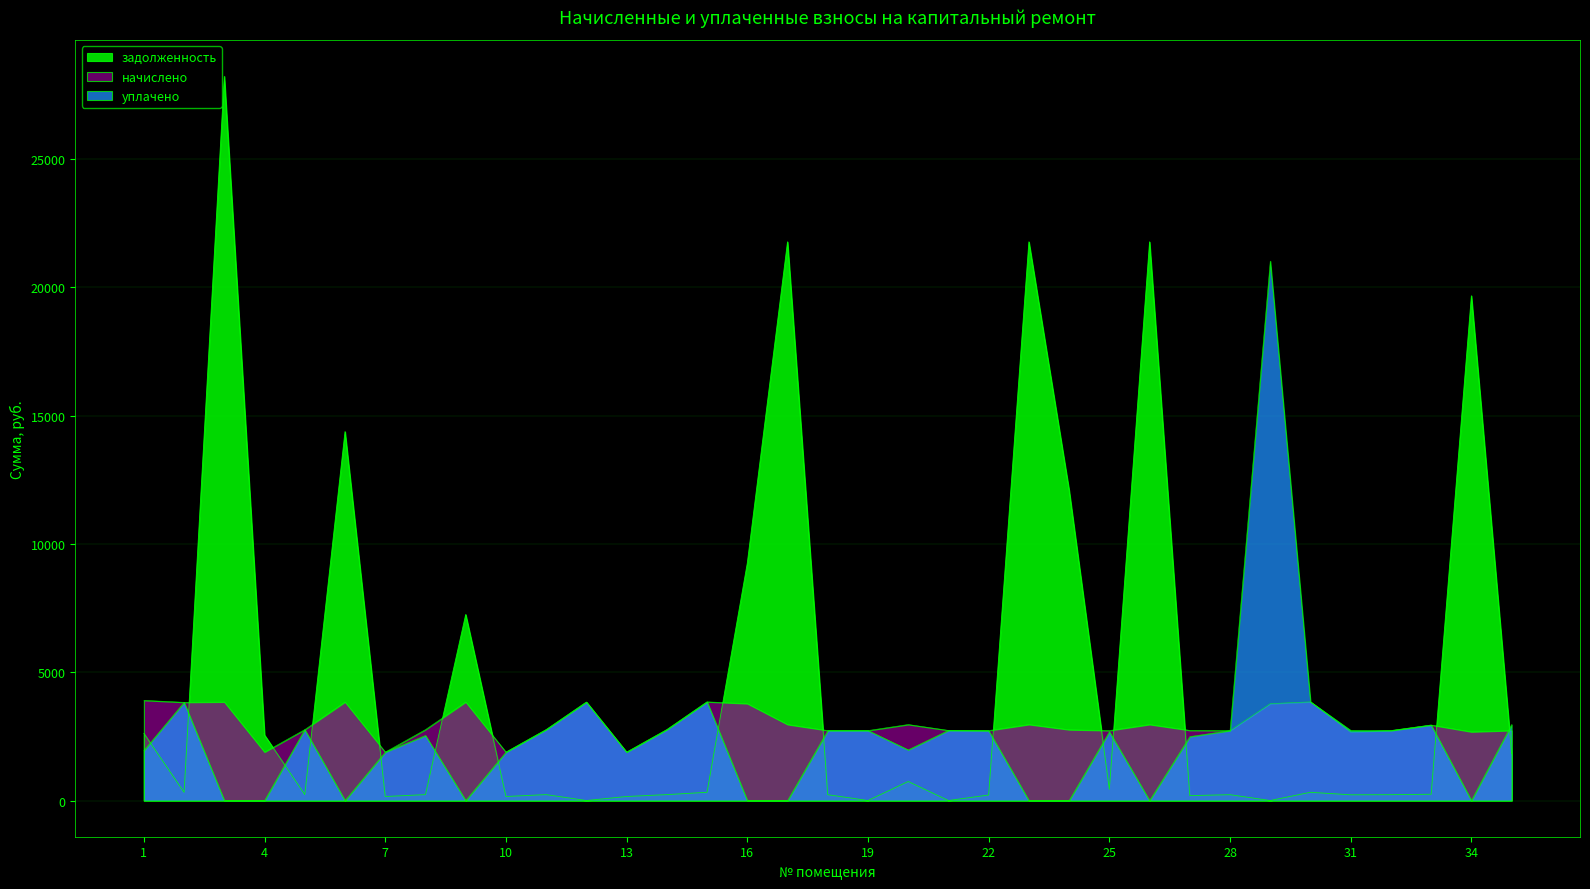

List the series in order of their peak value, lowest first.

начислено, уплачено, задолженность